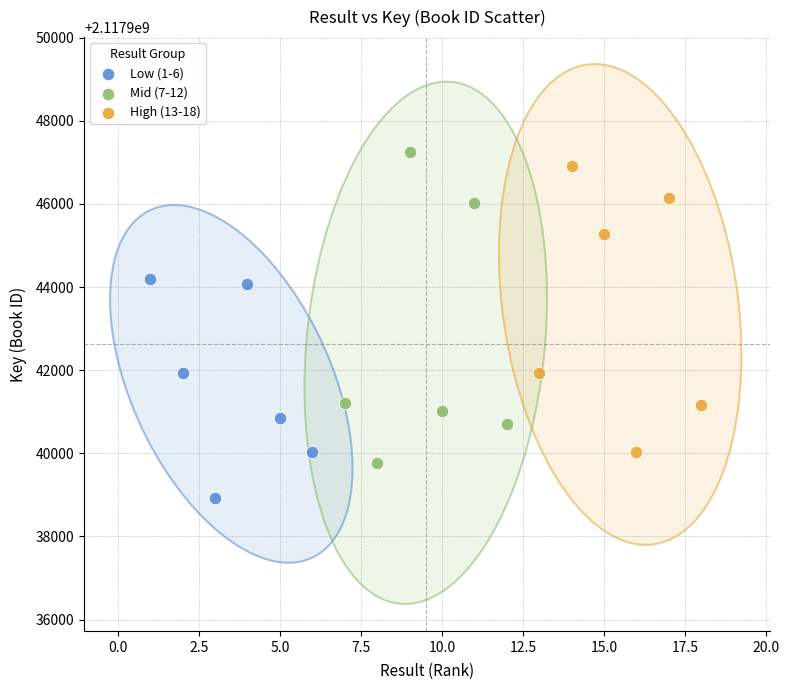

Which series contains the lowest Y value?

Low (1-6)